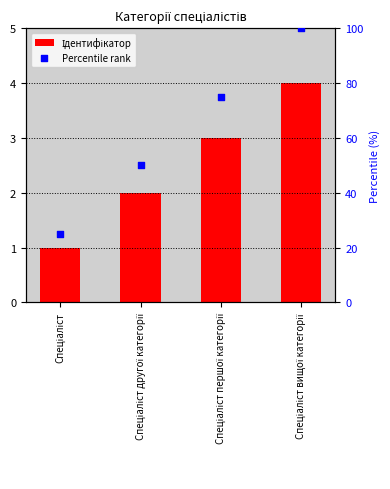

Which series has the widest spread of Y values?

Percentile rank